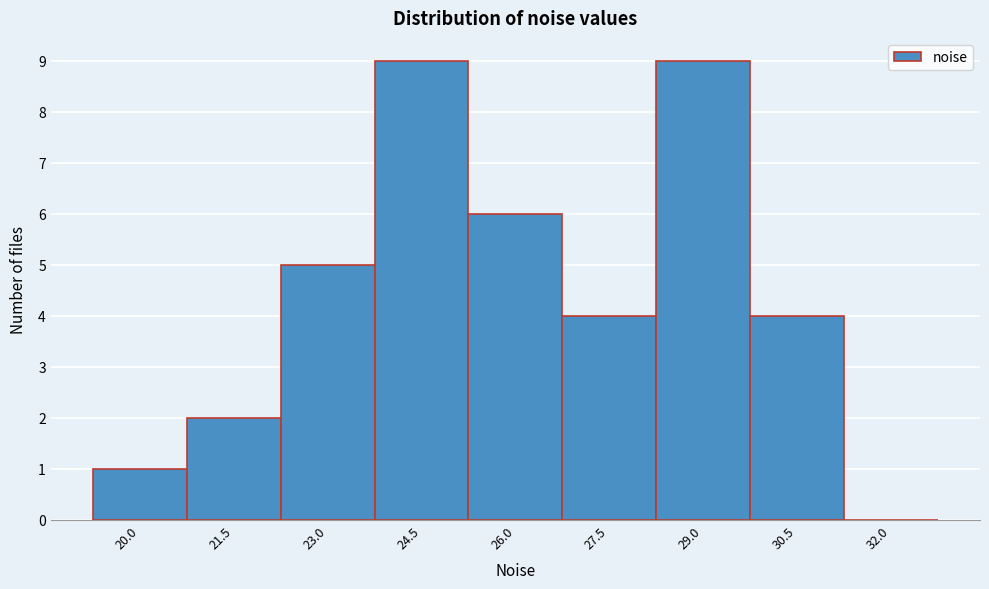

Reading left to right, list all the values displayed in this chart.

20.0=1	21.5=2	23.0=5	24.5=9	26.0=6	27.5=4	29.0=9	30.5=4	32.0=0